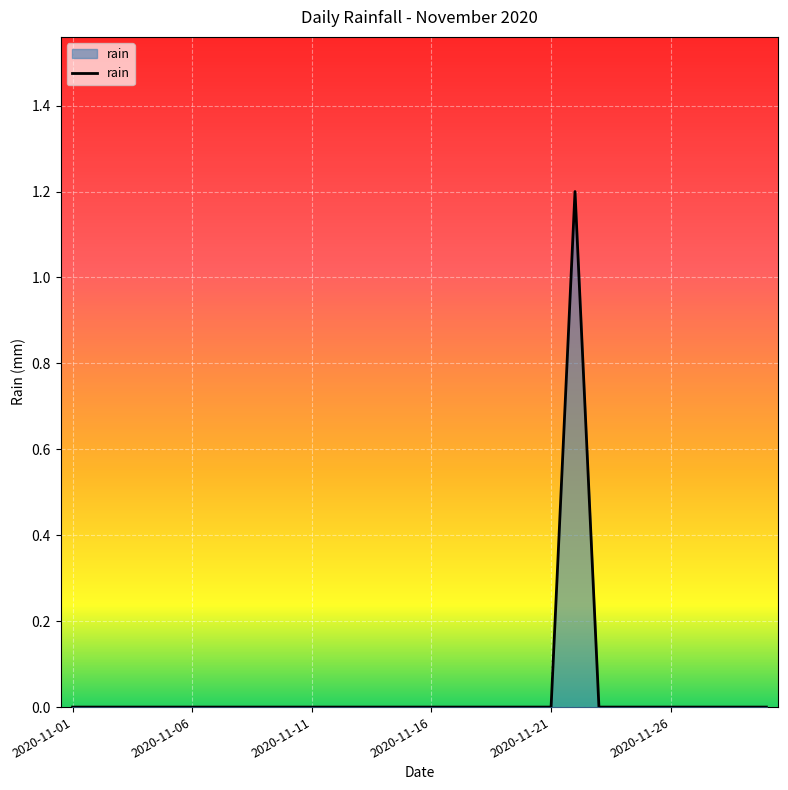

Reading right to left, list all the values displayed in this chart.

0.0	0.0	0.0	0.0	0.0	0.0	0.0	0.0	1.2	0.0	0.0	0.0	0.0	0.0	0.0	0.0	0.0	0.0	0.0	0.0	0.0	0.0	0.0	0.0	0.0	0.0	0.0	0.0	0.0	0.0